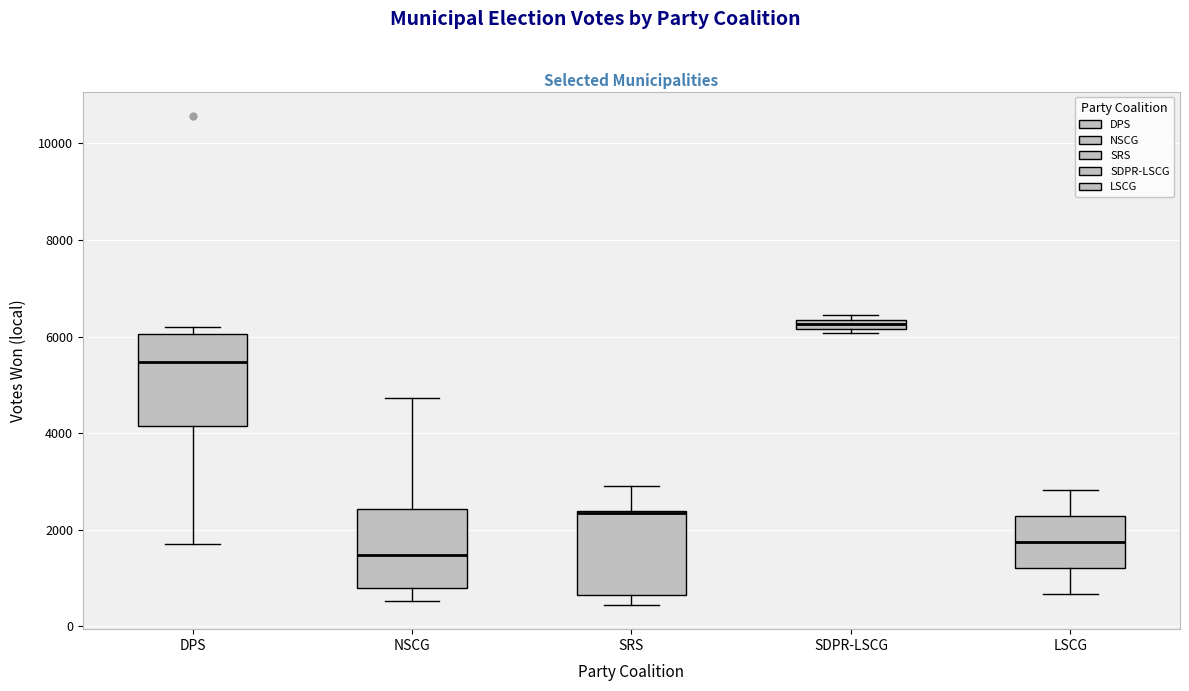

Where does the upper whisker of the box for SRS end on the y-axis? The values are not printed on the chart, so give them approximately, as read against the axis.

3000